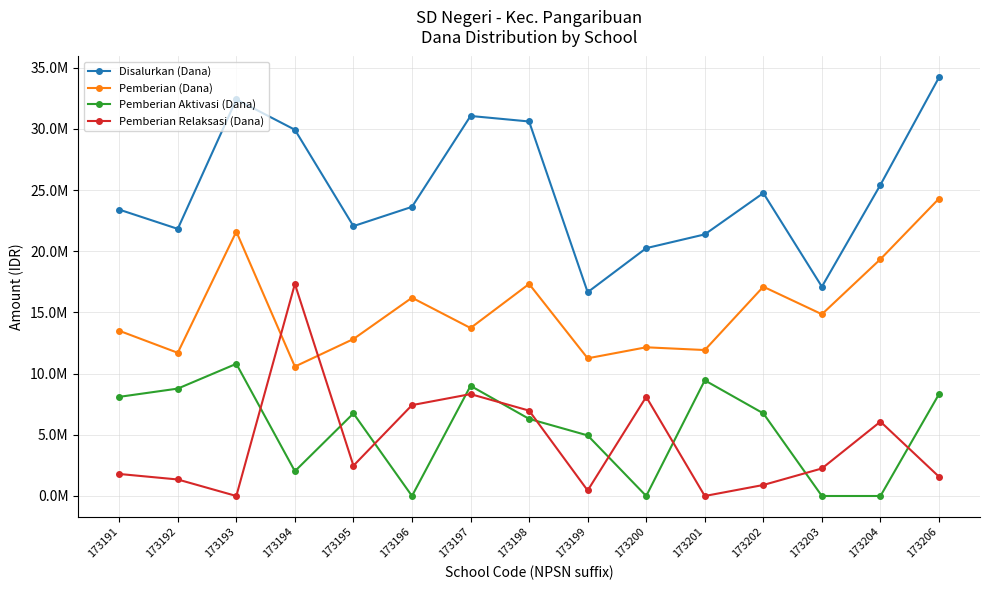

What are all the series names shown in the legend?

Disalurkan (Dana), Pemberian (Dana), Pemberian Aktivasi (Dana), Pemberian Relaksasi (Dana)